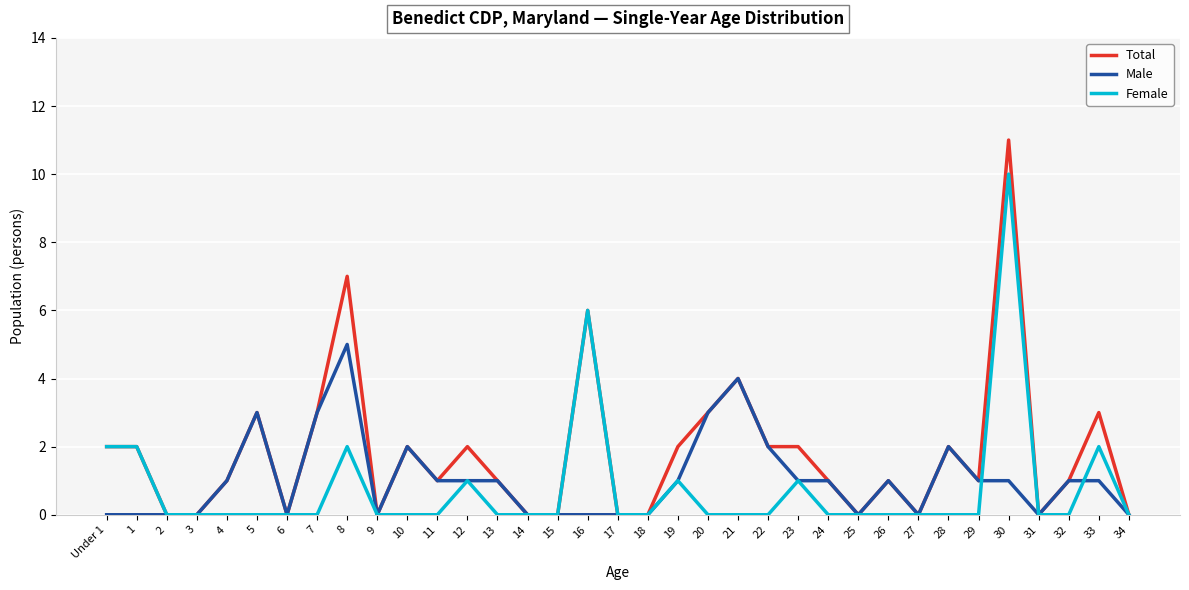

What is the difference between the maximum and minimum values in the Male series?

5